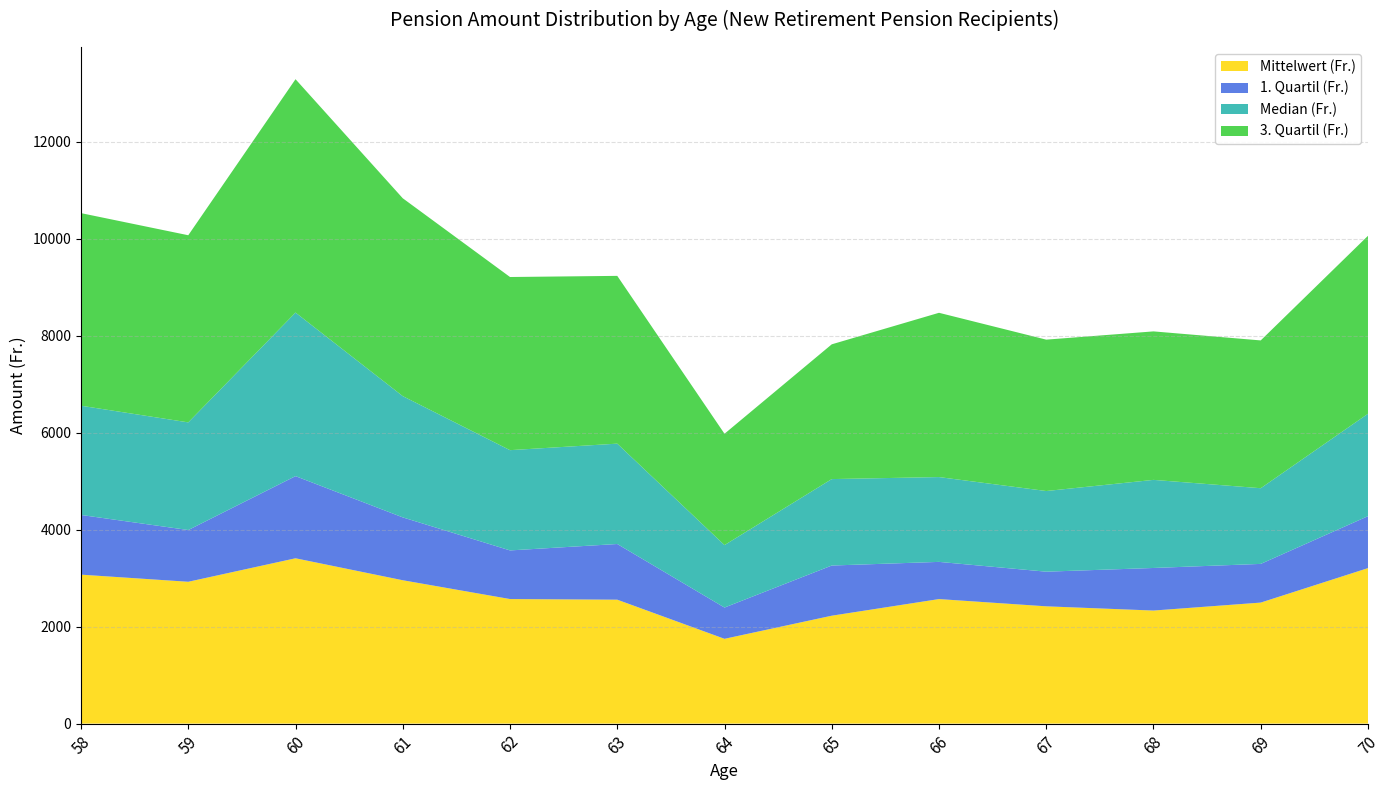

Reading left to right, extract all data points from this chart.

Mittelwert (Fr.): 58=3071.7	59=2924.9	60=3409.4	61=2956.4	62=2568.6	63=2555.6	64=1748.4	65=2225.1	66=2568.1	67=2418.6	68=2331.4	69=2495.6	70=3206.6
1. Quartil (Fr.): 58=1231.1	59=1067.2	60=1694.2	61=1296.5	62=1003.0	63=1148.3	64=645.0	65=1034.8	66=767.1	67=714.5	68=878.1	69=798.0	70=1071.2
Median (Fr.): 58=2253.0	59=2220.2	60=3373.3	61=2500.8	62=2067.8	63=2069.8	64=1288.2	65=1782.9	66=1749.2	67=1663.5	68=1817.0	69=1561.0	70=2112.3
3. Quartil (Fr.): 58=3972.1	59=3859.4	60=4812.8	61=4080.6	62=3571.0	63=3460.1	64=2296.0	65=2779.2	66=3388.0	67=3122.0	68=3062.3	69=3048.0	70=3670.0